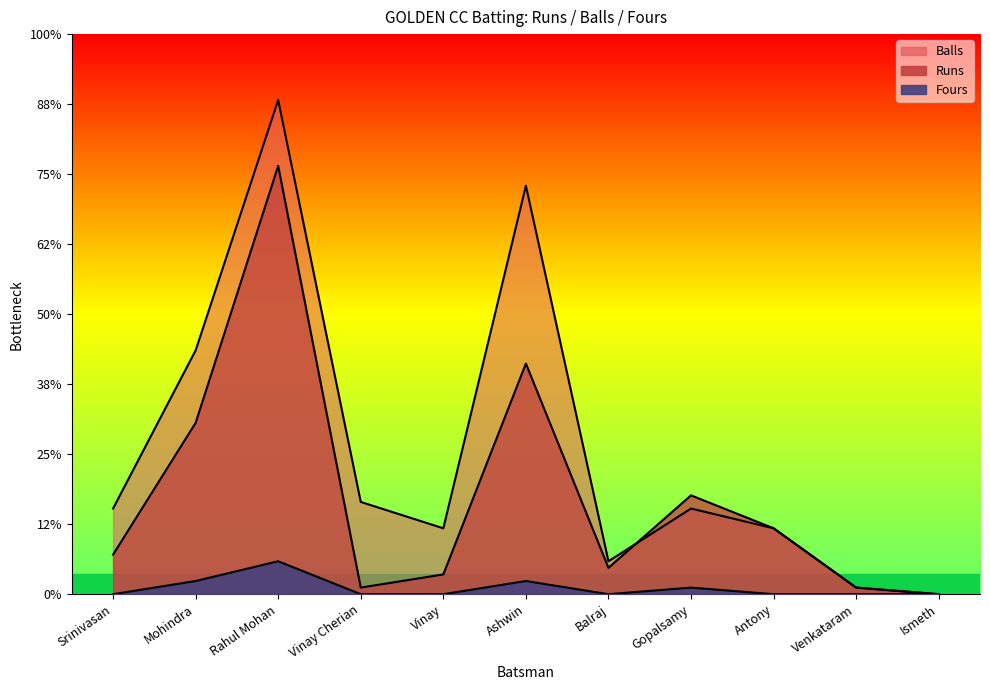

Is the value of Runs at Ashwin greater than the value of Balls at Vinay Cherian?

Yes